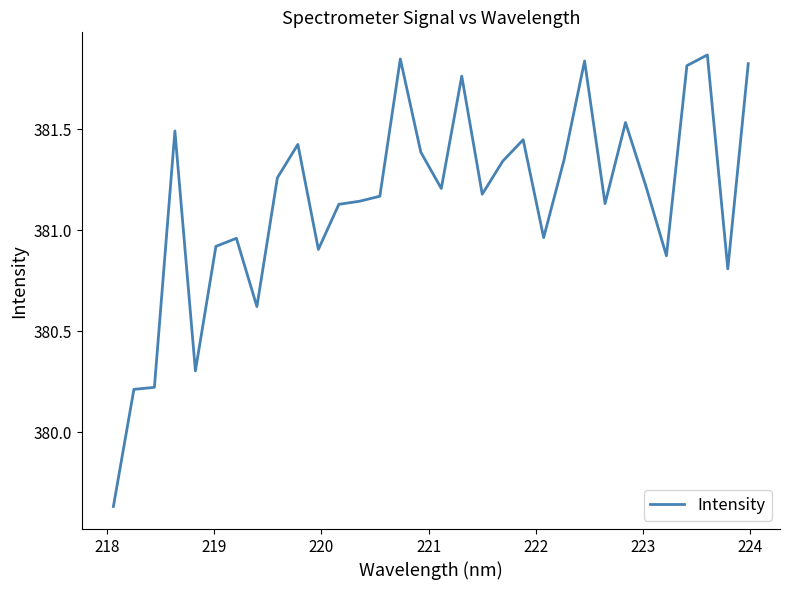

Does the chart have visible grid lines?

No